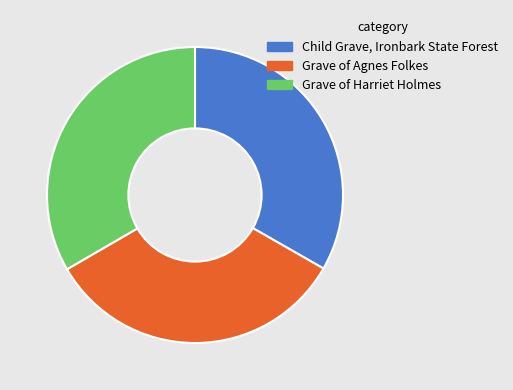

Is the sum of Grave of Harriet Holmes and Grave of Agnes Folkes greater than half?

Yes